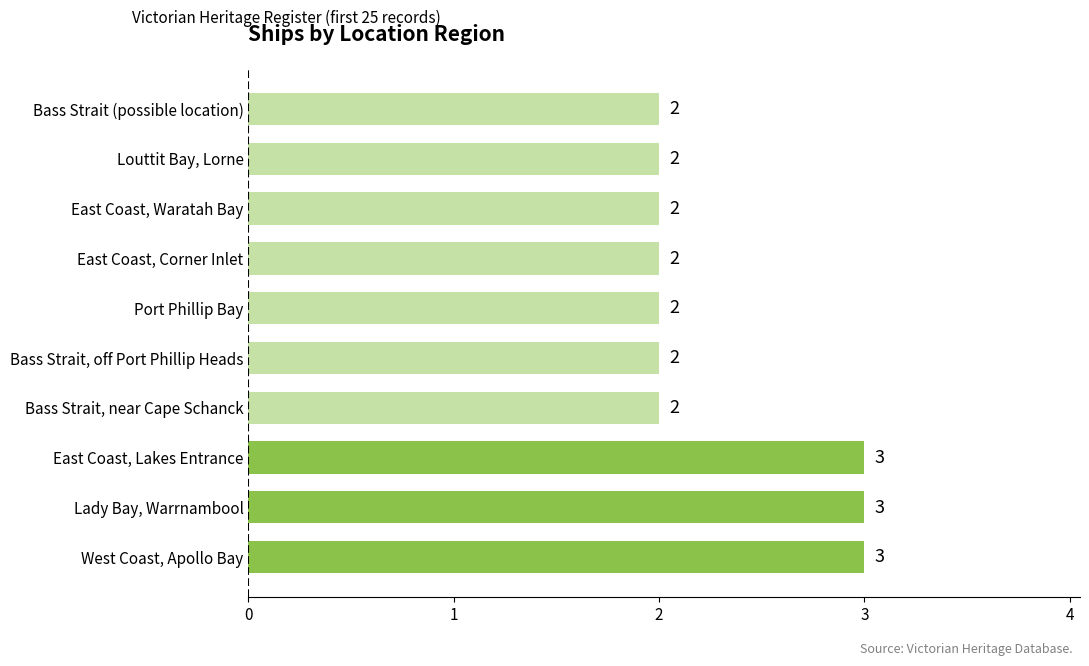

What value does the data have at Lady Bay, Warrnambool?

3